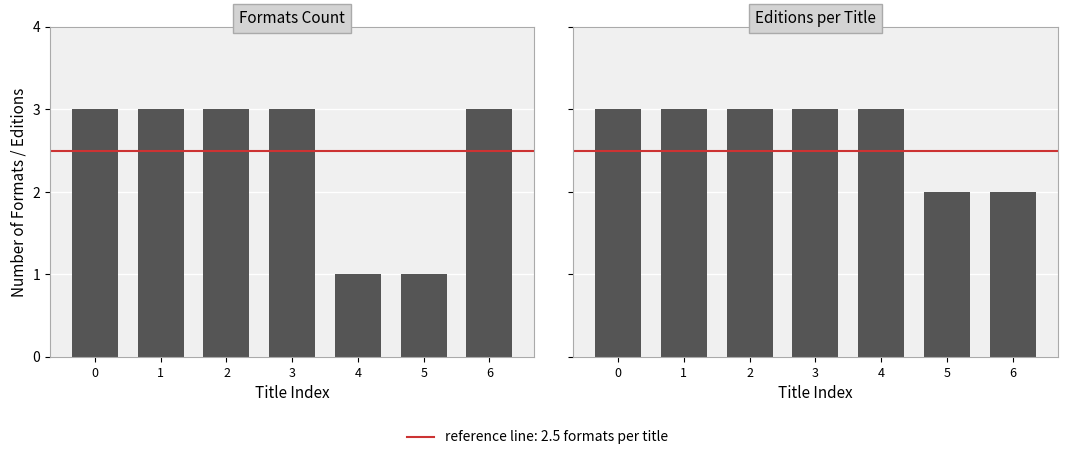

List the labels in order of value, largest first.

0, 1, 2, 3, 4, 5, 6